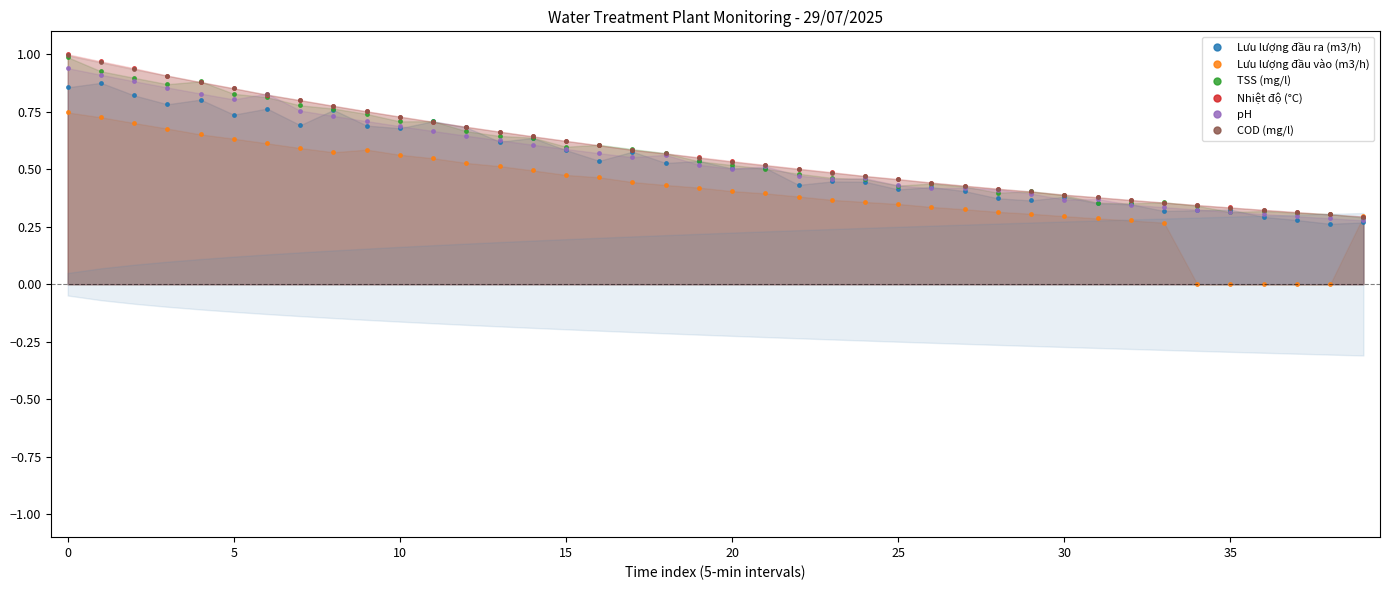

Rank the series by their maximum value, from highest to lowest.

Nhiệt độ (°C), COD (mg/l), TSS (mg/l), pH, Lưu lượng đầu ra (m3/h), Lưu lượng đầu vào (m3/h)